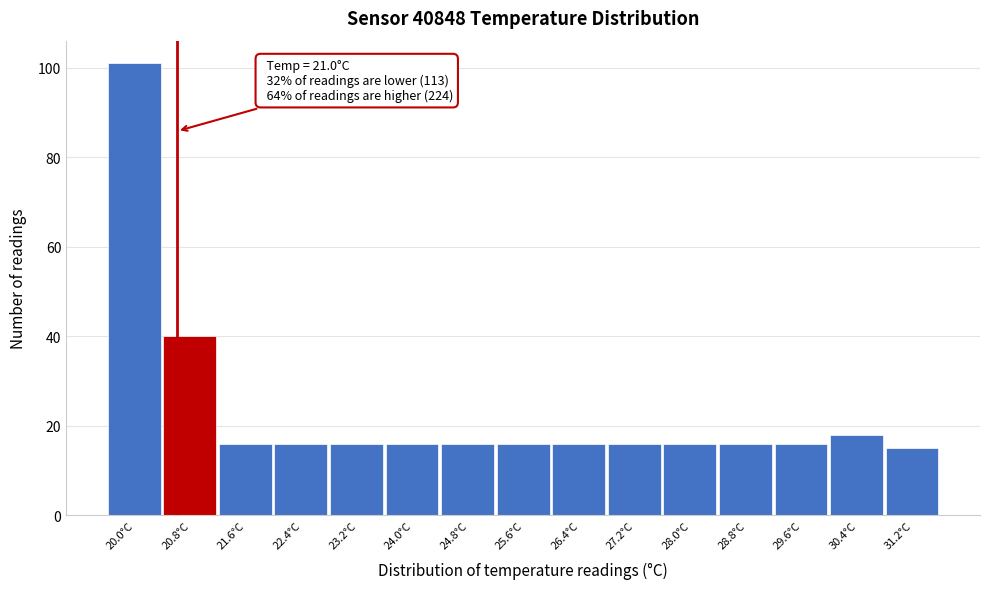

Reading right to left, list all the values displayed in this chart.

15	18	16	16	16	16	16	16	16	16	16	16	16	40	101